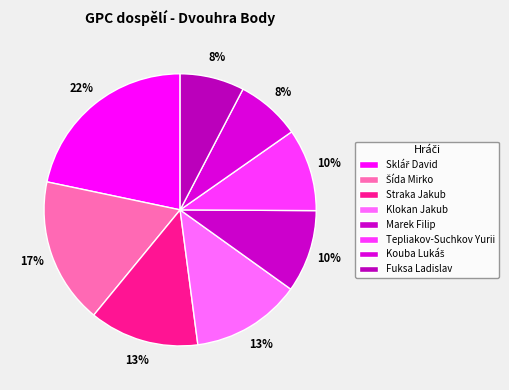

Count the number of slices in the pie.

8